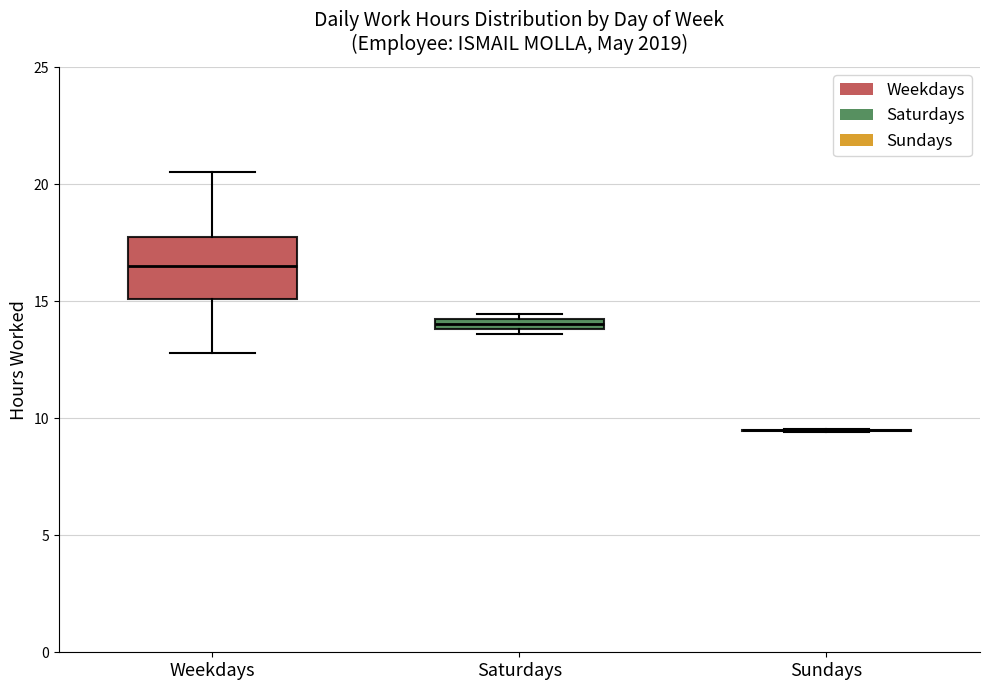

Which box is the tallest, from its lower edge to its upper edge?

Weekdays